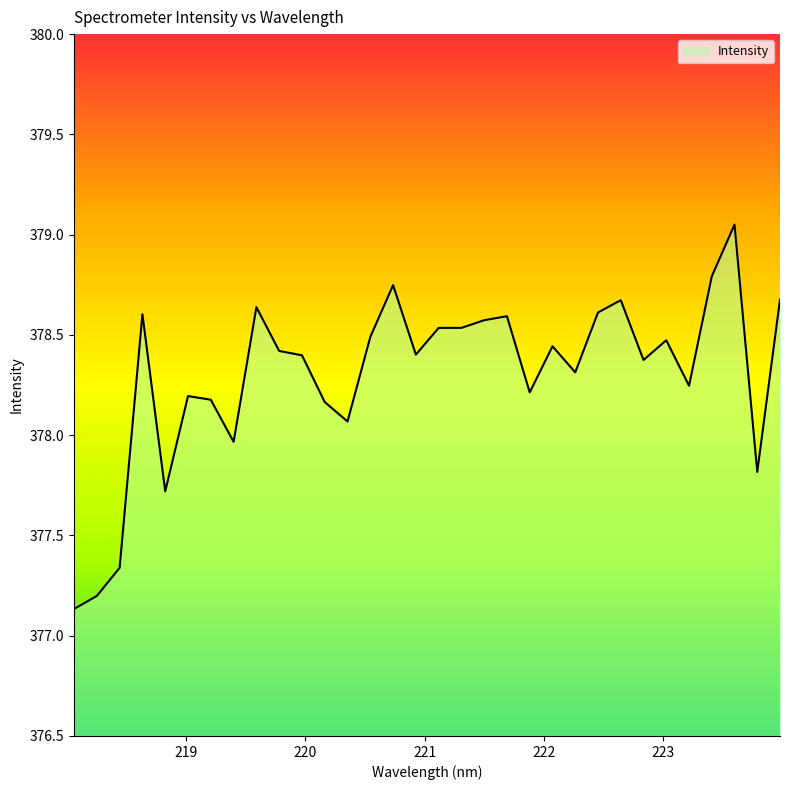

Does the chart display data point markers on the line(s)?

No